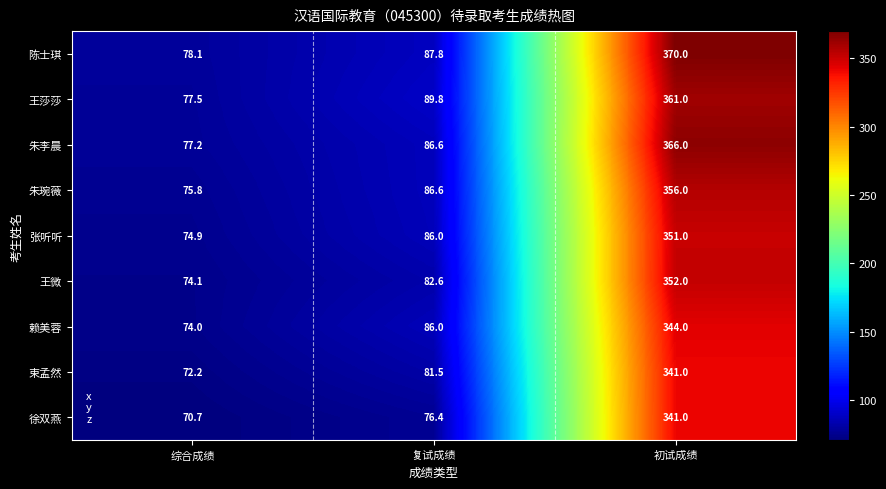

The 张听听 series shows 74.9 at 综合成绩. True or false?

True